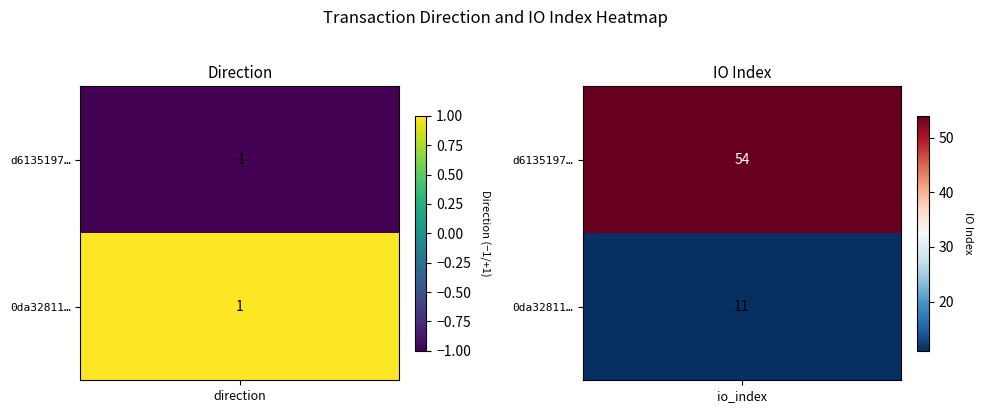

List the series in order of their peak value, highest first.

d61351971fcac1981fd592ca71e8b9c6eec003b, 0da32811ad9431e3d90897b762bf34fdce53e6b